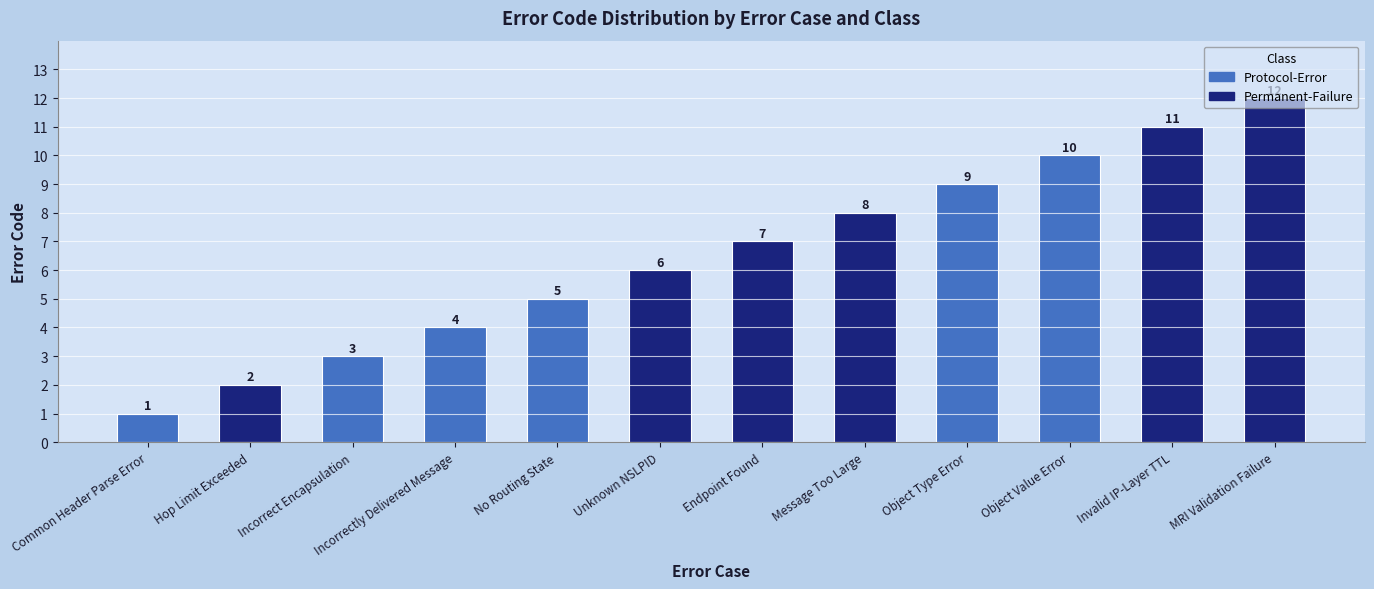

What is the difference between the maximum and second lowest values?

10